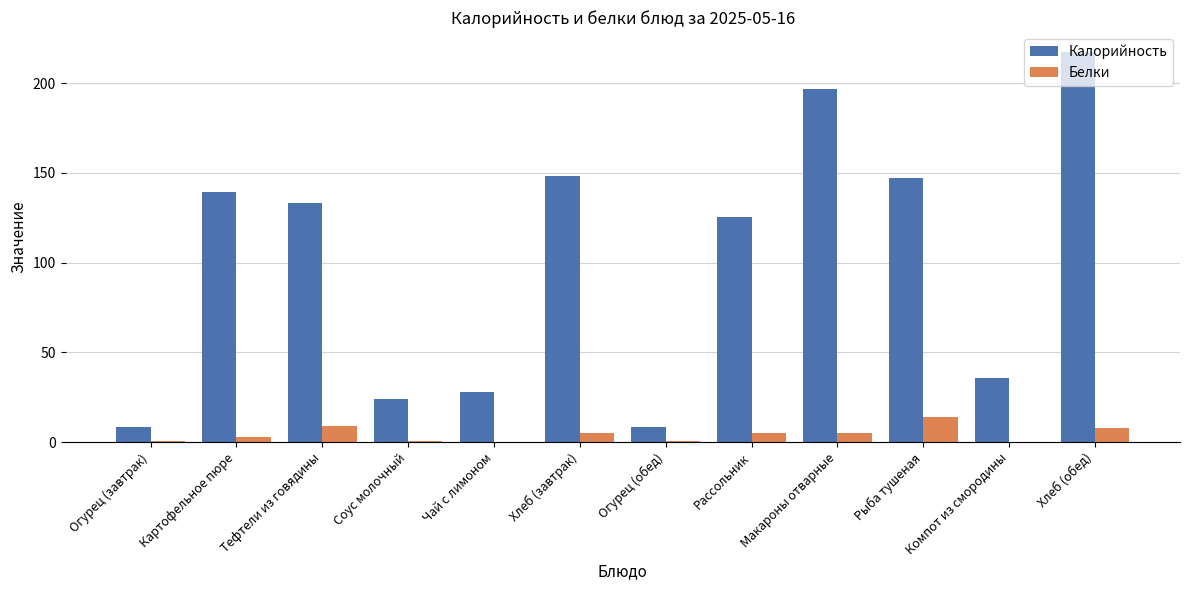

Which label corresponds to the largest value in the chart?

Хлеб (обед)